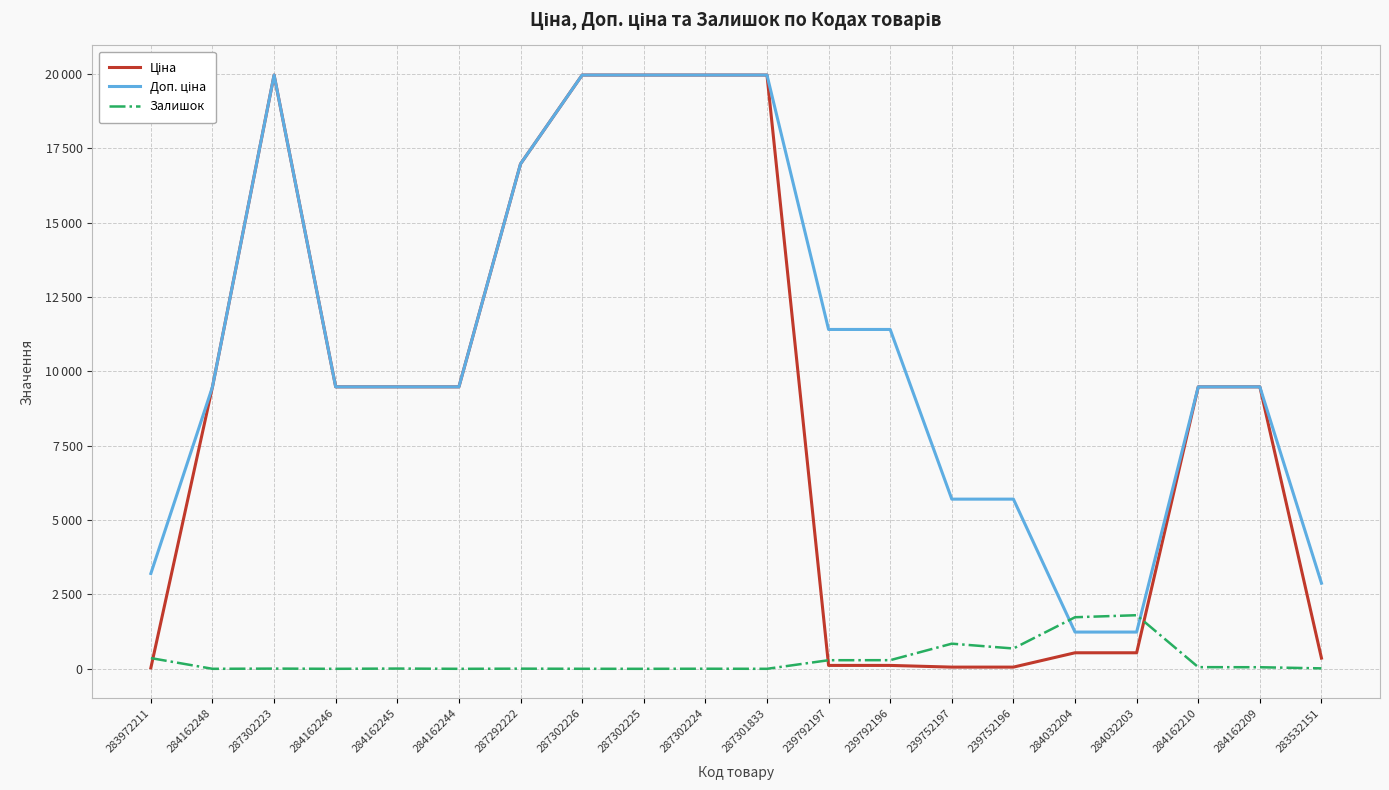

The value of Залишок at 287302223 is 10.3. True or false?

False